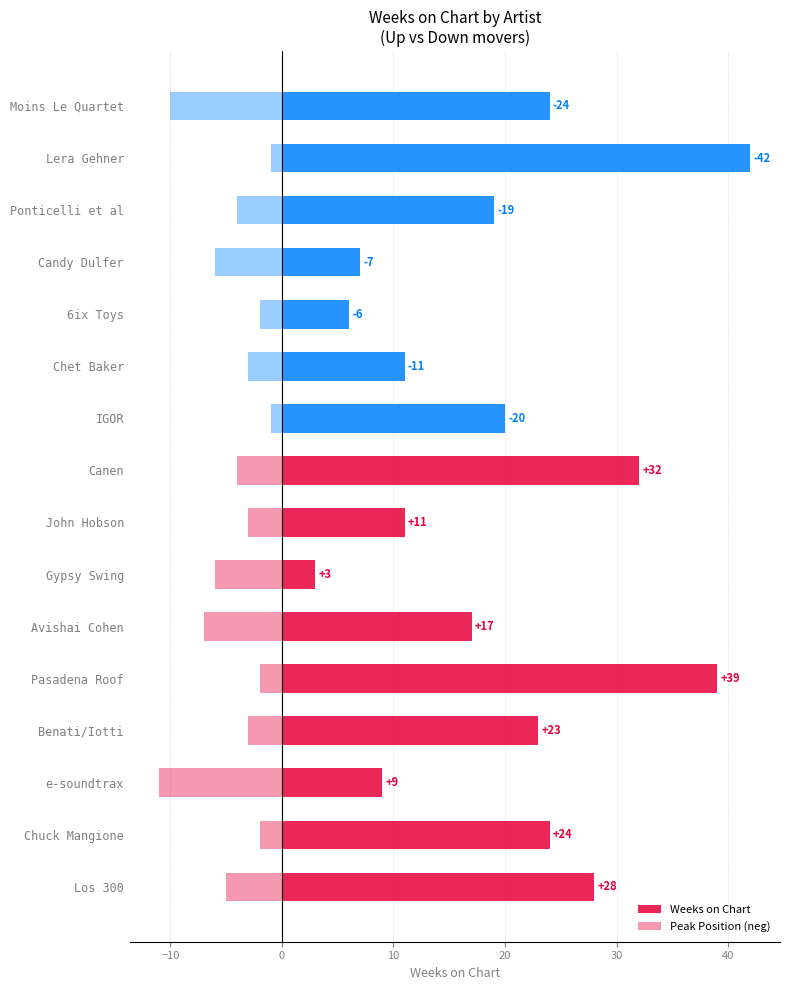

How many distinct data groups are displayed?

2